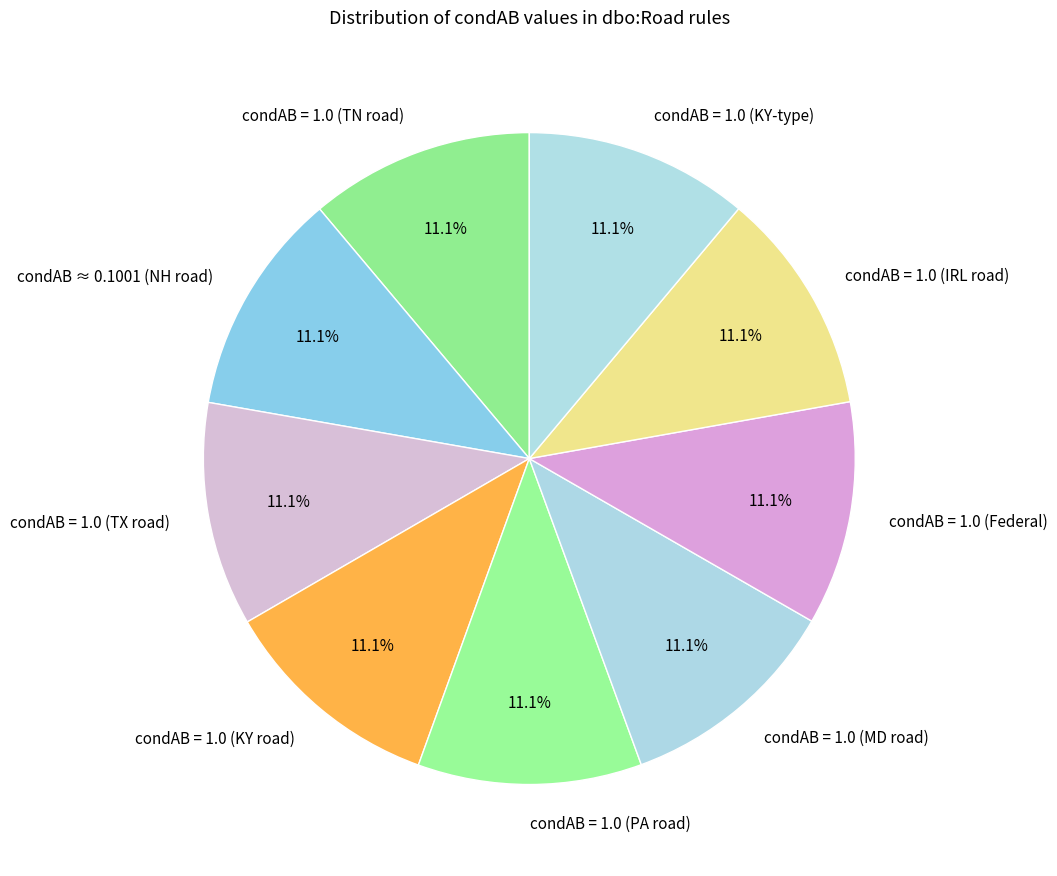

What portion of the pie excludes condAB = 1.0 (IRL road)?

88.9%